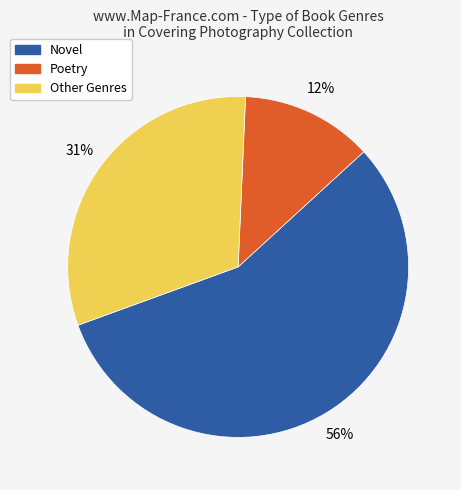

Is the sum of Poetry and Novel greater than half?

Yes